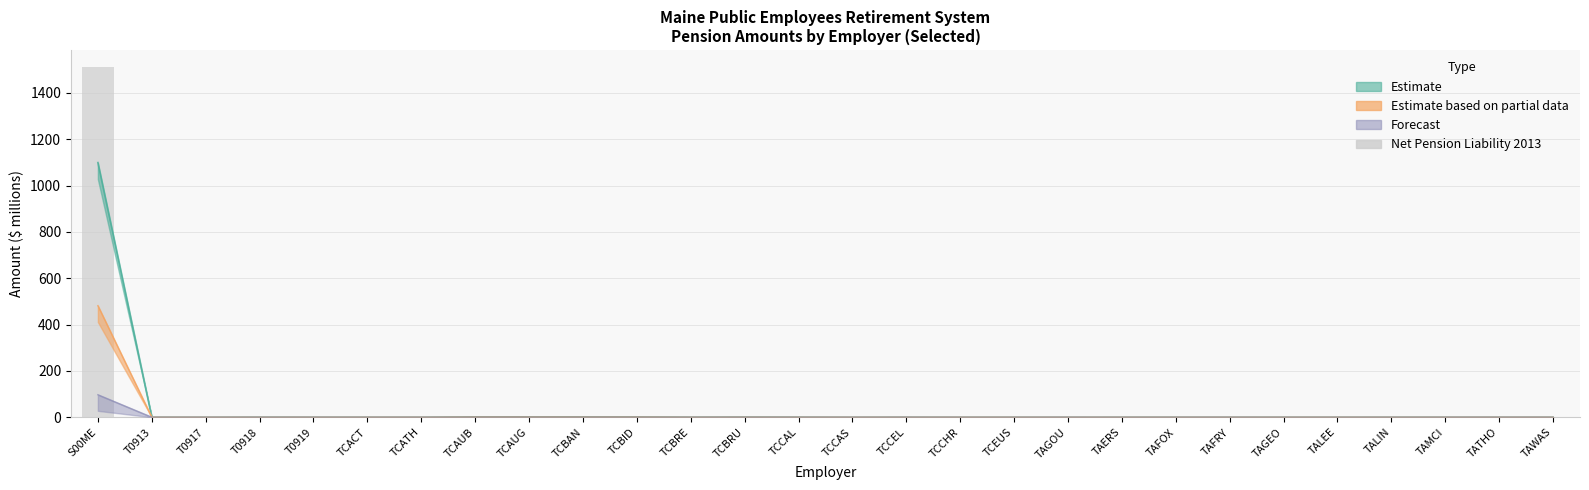

Count the number of values greater than 0.

14